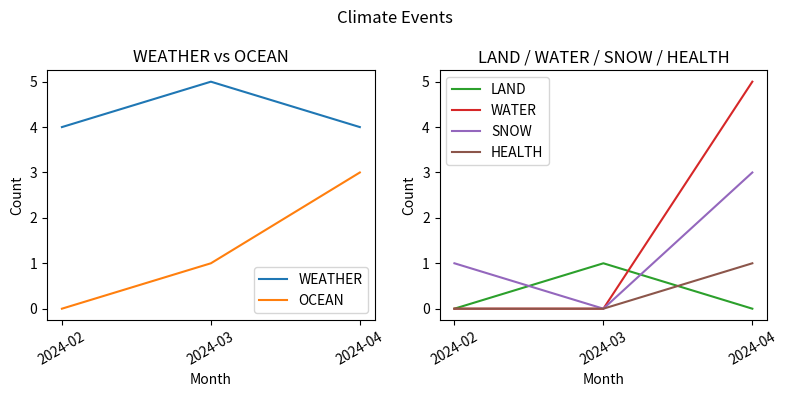

Is the value of LAND at 2024-02 greater than the value of OCEAN at 2024-04?

No